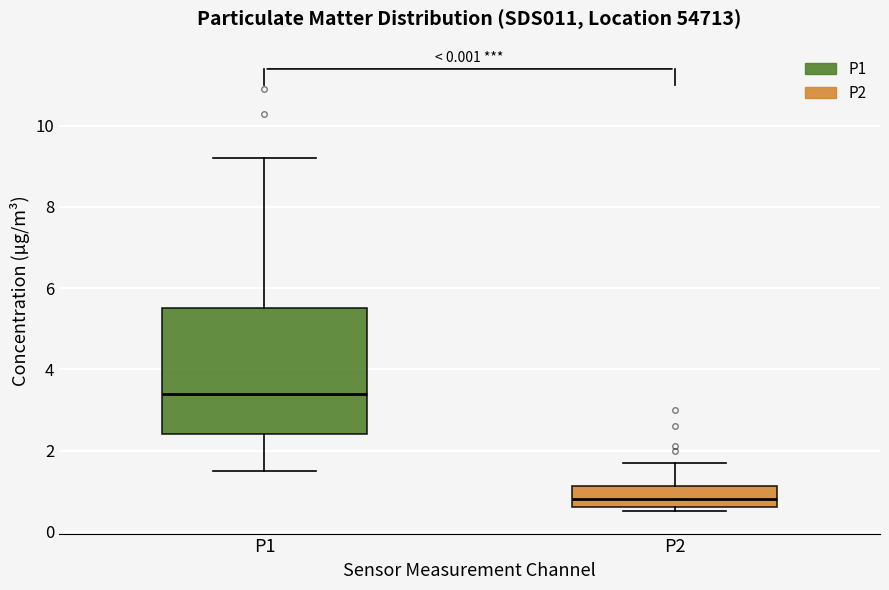

Where does the median line of the box for P2 sit on the y-axis? The values are not printed on the chart, so give them approximately, as read against the axis.

0.8